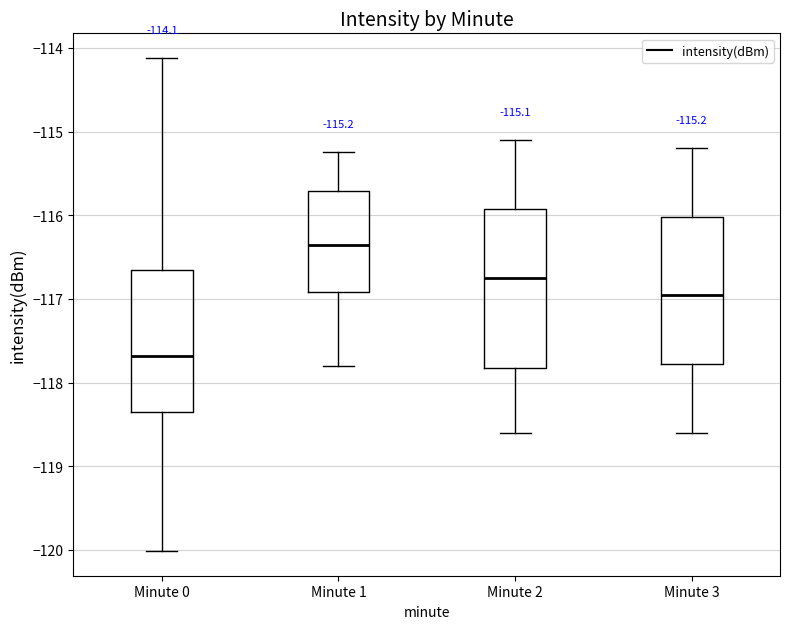

Comparing the boxes themselves (not the whiskers), which one is the tallest?

Minute 2